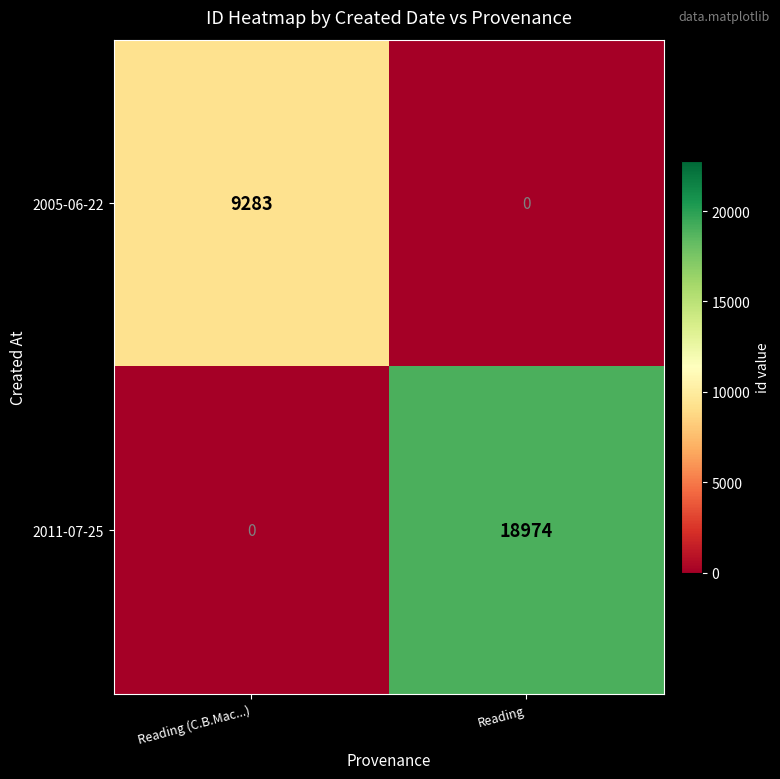

What is the total value across all series at Reading?

18974